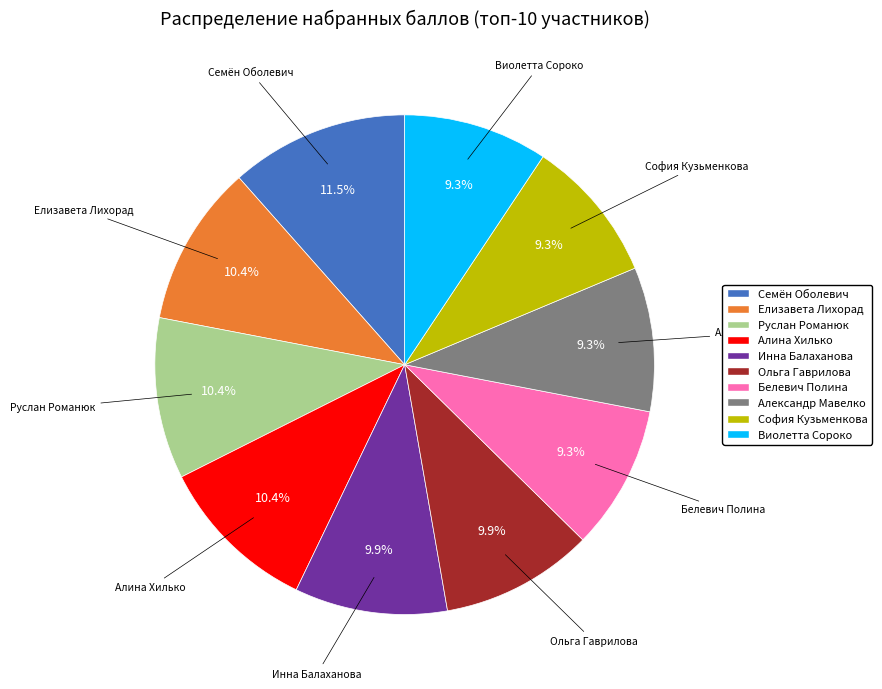

To the nearest percent, what is the combined percentage of Александр Мавелко and Елизавета Лихорад?

20%